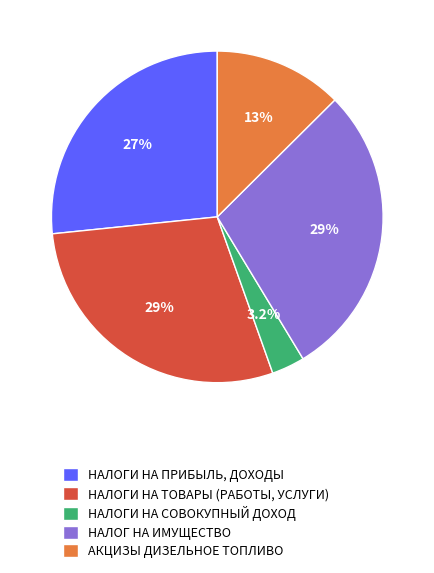

To the nearest percent, what is the difference between the НАЛОГИ НА ТОВАРЫ (РАБОТЫ, УСЛУГИ) and НАЛОГИ НА ПРИБЫЛЬ, ДОХОДЫ slice percentages?

2%